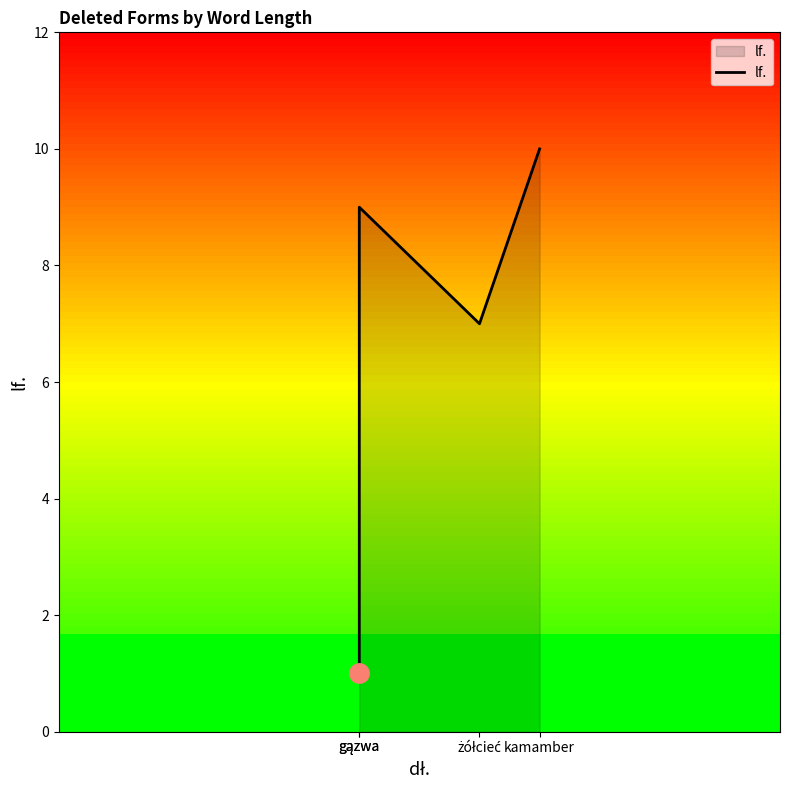

The value at gązwa is 1. True or false?

True